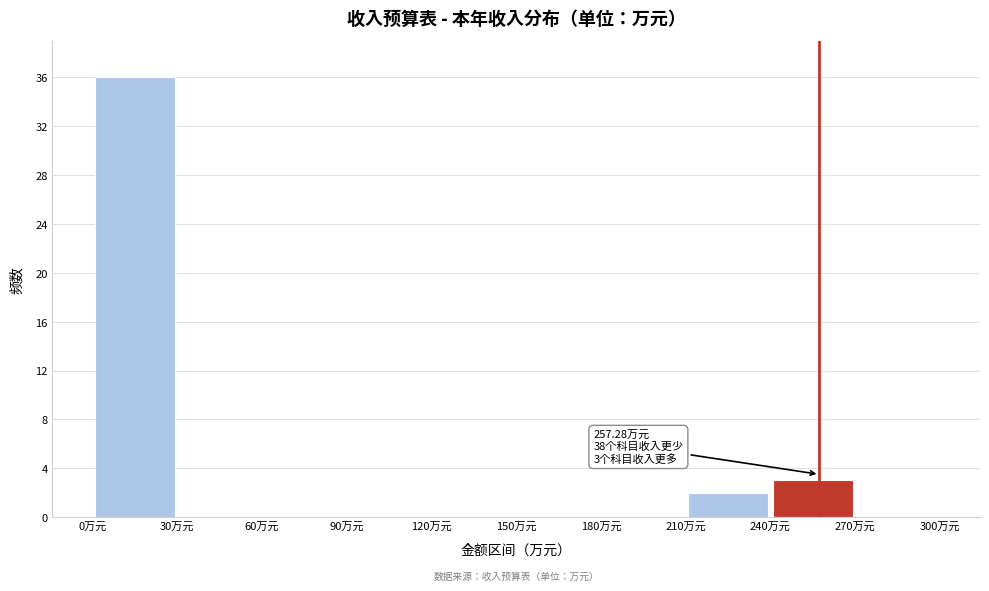

Which range on the x-axis has the tallest bar?

0 to 30